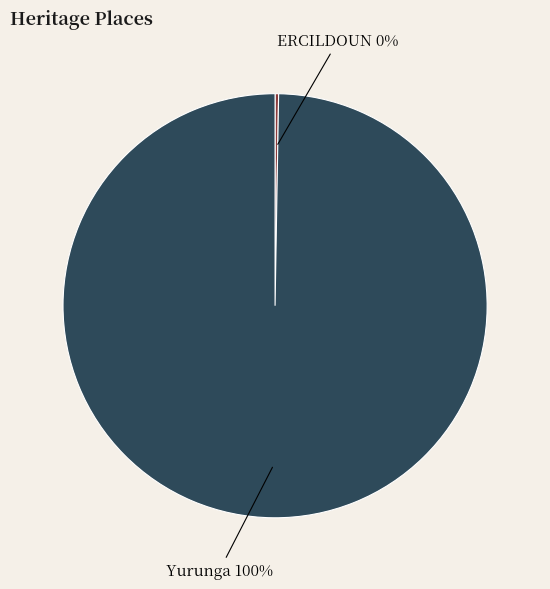

Which category accounts for the majority?

Yurunga